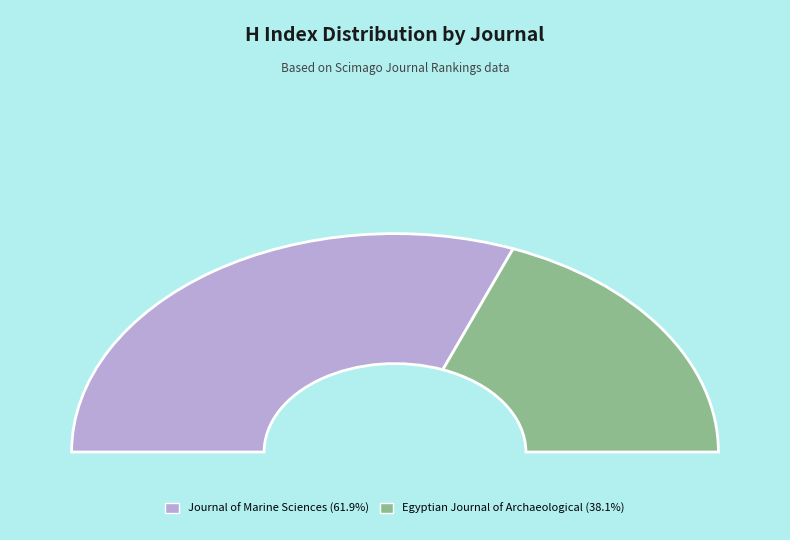

What portion of the pie excludes Egyptian Journal of Archaeological?

61.9%